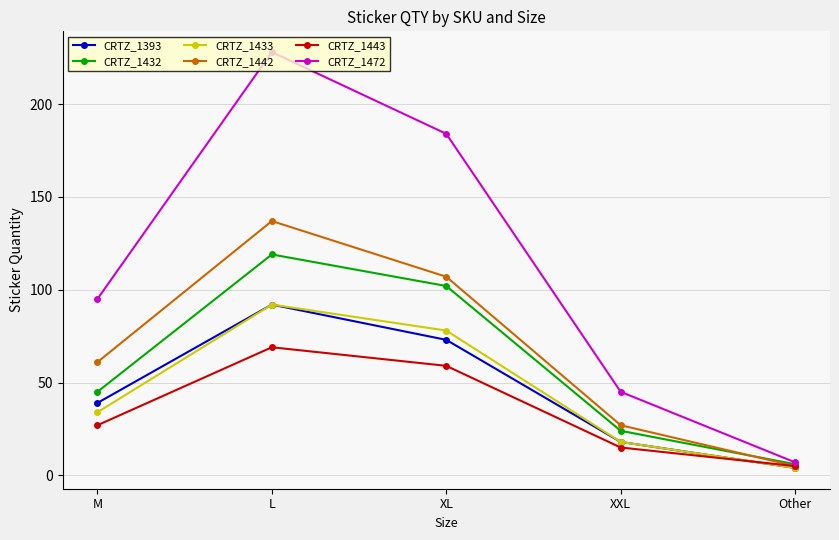

True or false: CRTZ_1443 has more than 1 points higher than both neighbors.

False